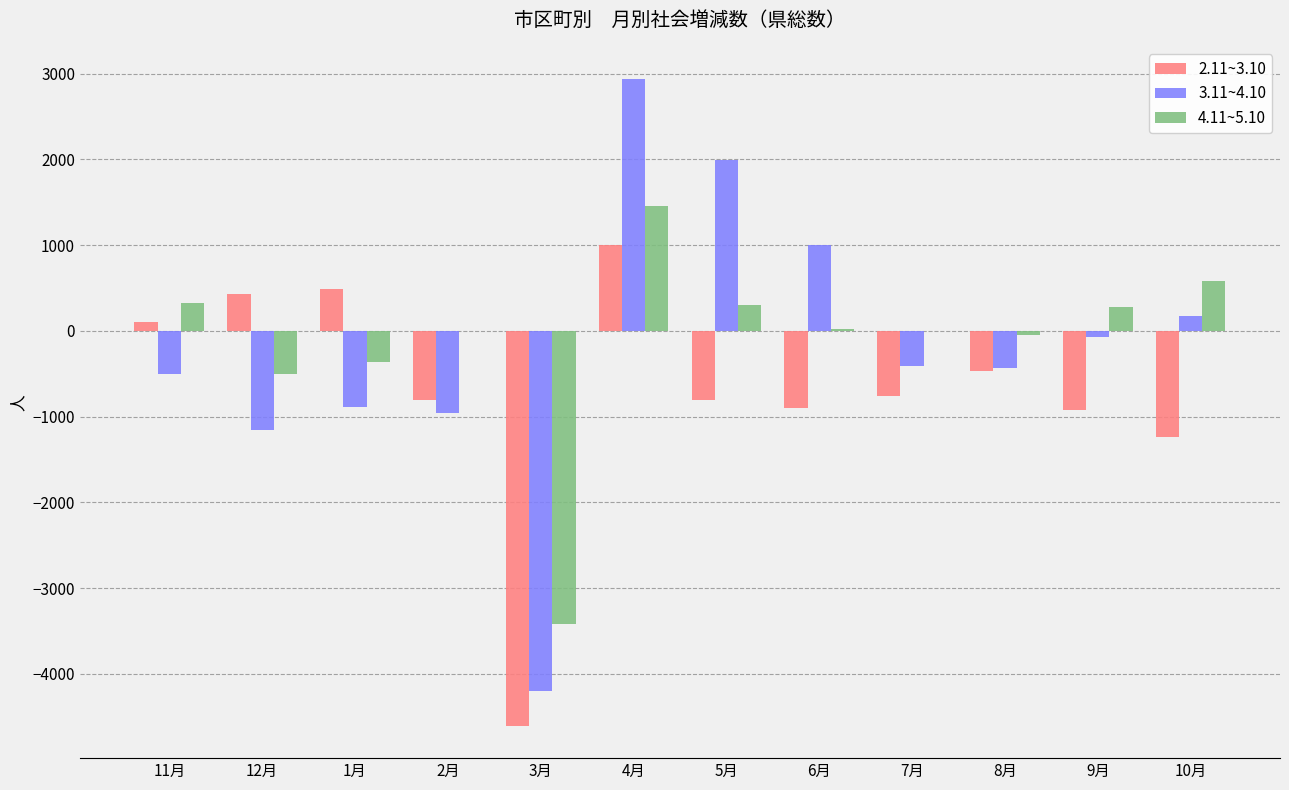

How many categories are shown in the chart?

12